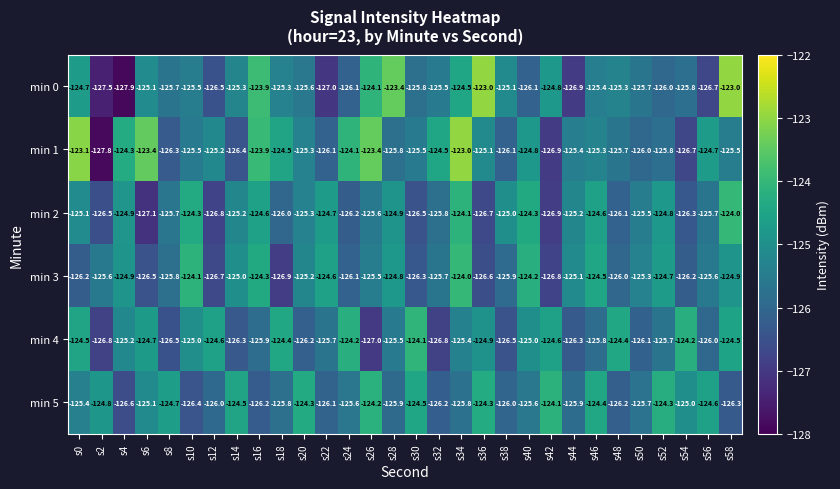

What is the average value of the min 5 series?

-125.3